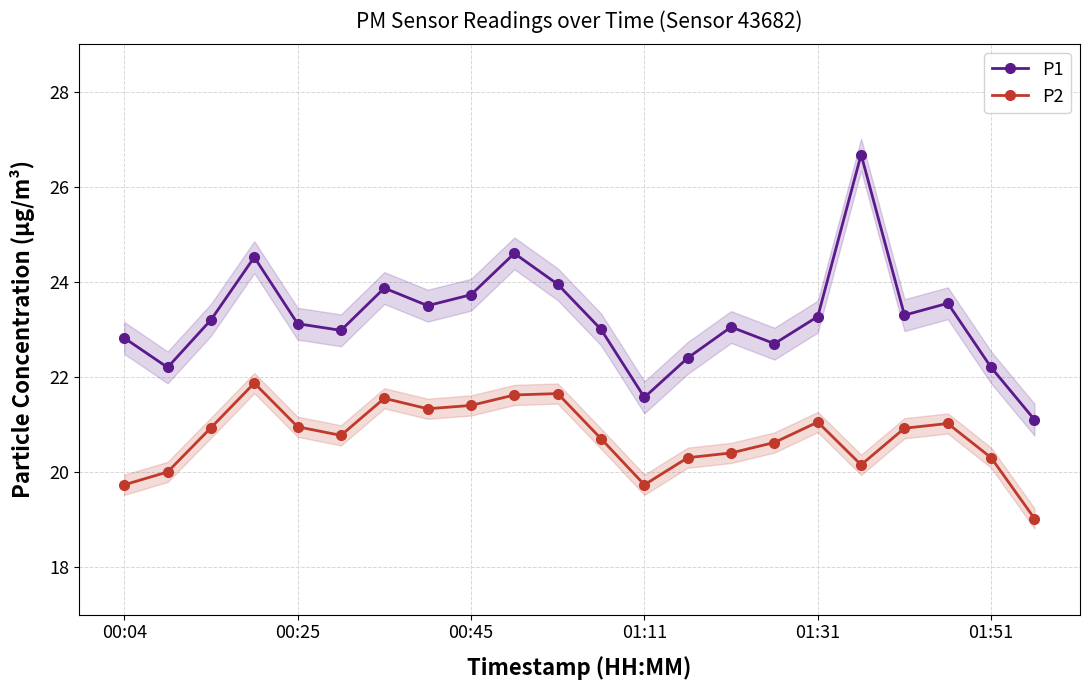

In P1, how many points are higher than both neighbors (excluding endpoints)?

6